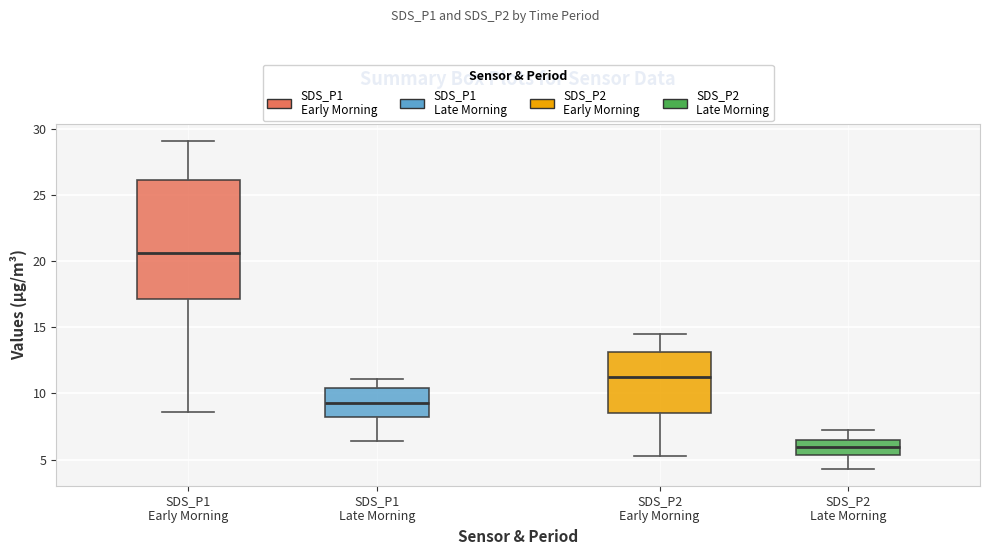

Reading left to right, transcribe this box plot: for each box, give where its median line is, the range the box spans, and where its two whiskers end, as read against the y-axis. The values are not printed on the chart, so give them approximately, as read against the axis.

SDS_P1 Early Morning: median 20.5, box 17.0 to 26.0, whiskers 8.5 to 29.0
SDS_P1 Late Morning: median 9.5, box 8.5 to 10.5, whiskers 6.5 to 11.0
SDS_P2 Early Morning: median 11.0, box 8.5 to 13.0, whiskers 5.5 to 14.5
SDS_P2 Late Morning: median 6.0, box 5.5 to 6.5, whiskers 4.5 to 7.5